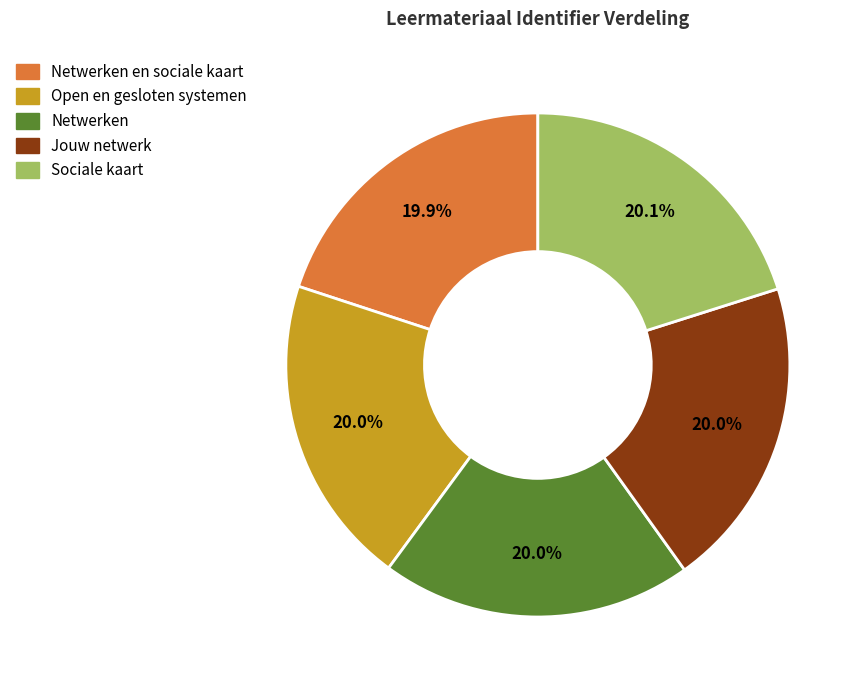

What is the ratio of the value at Netwerken en sociale kaart to the value at Jouw netwerk?

1.0